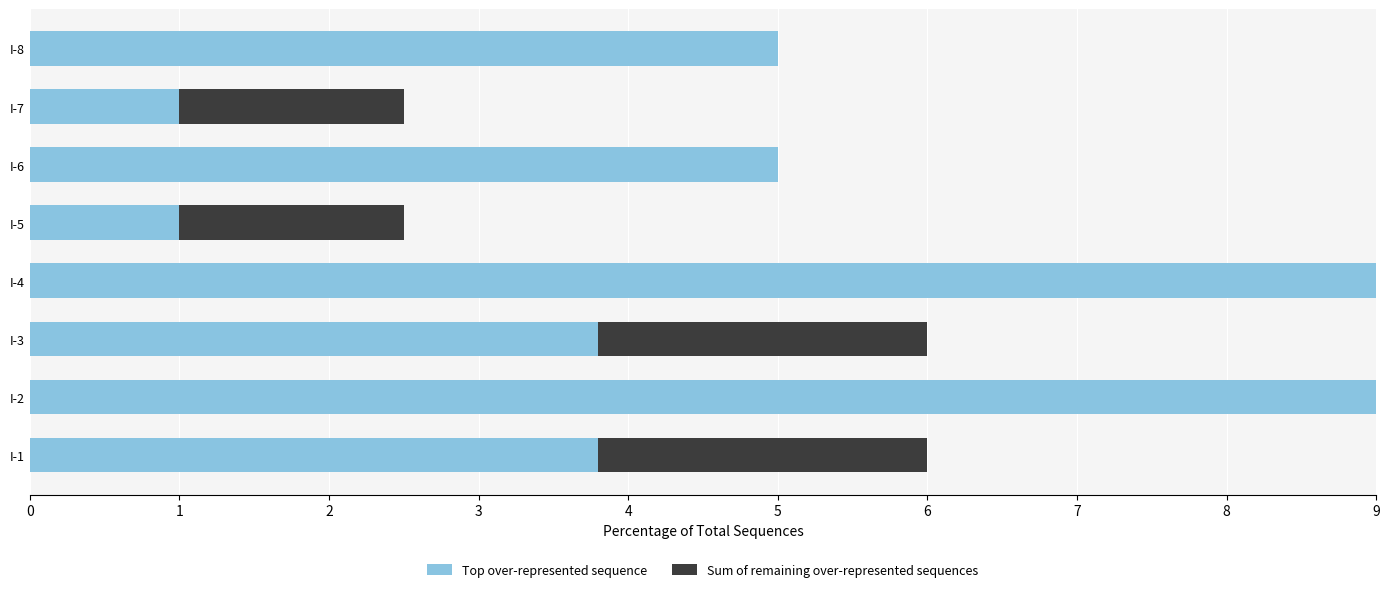

At I-1, list the series in order from largest to smallest.

Top over-represented sequence, Sum of remaining over-represented sequences